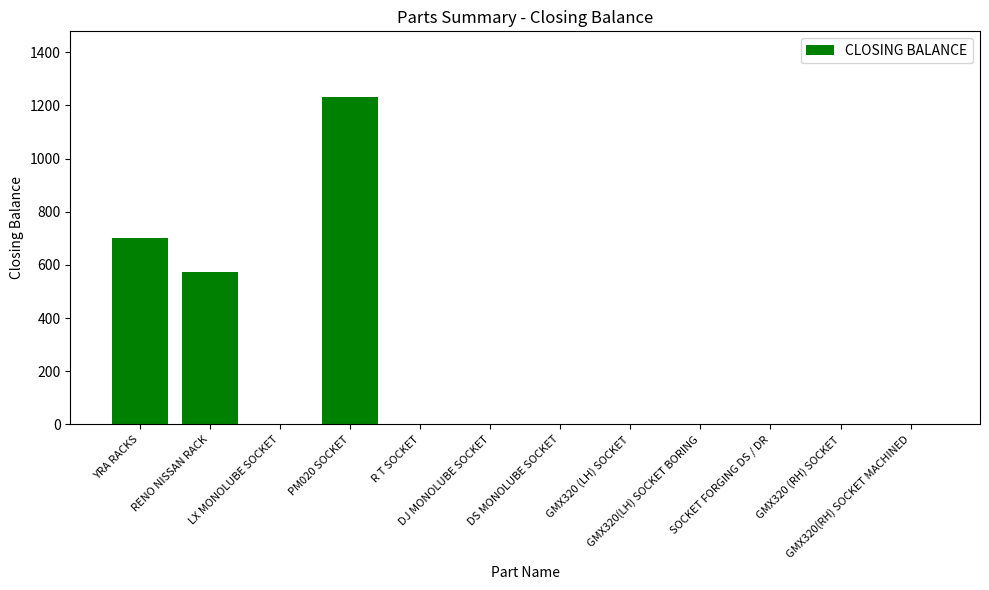

The value at LX MONOLUBE SOCKET is 0. True or false?

True